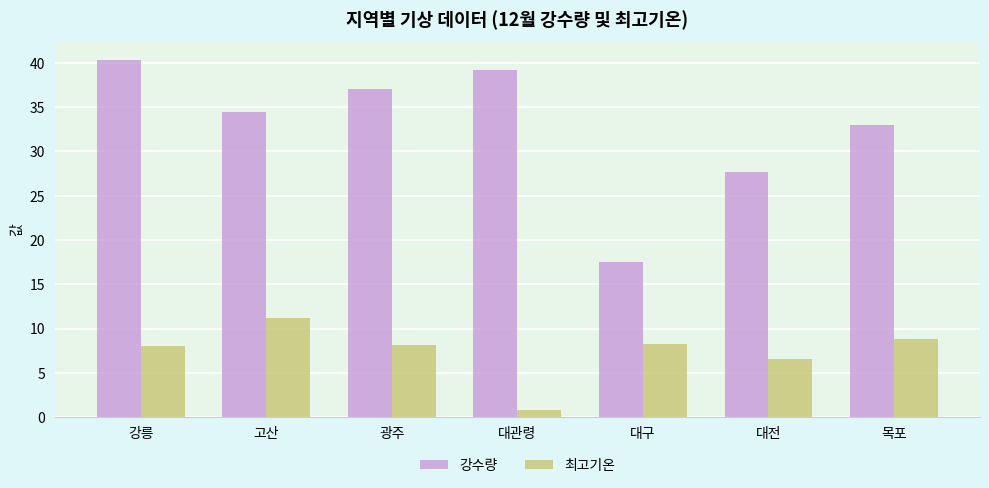

Which series has the largest range (max minus min)?

강수량